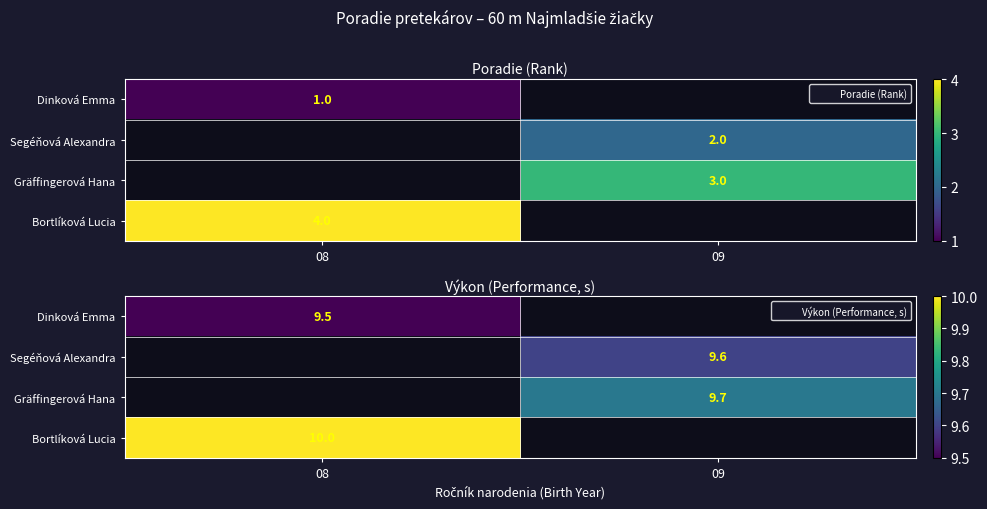

Which has a higher value, 08 or 09?

09